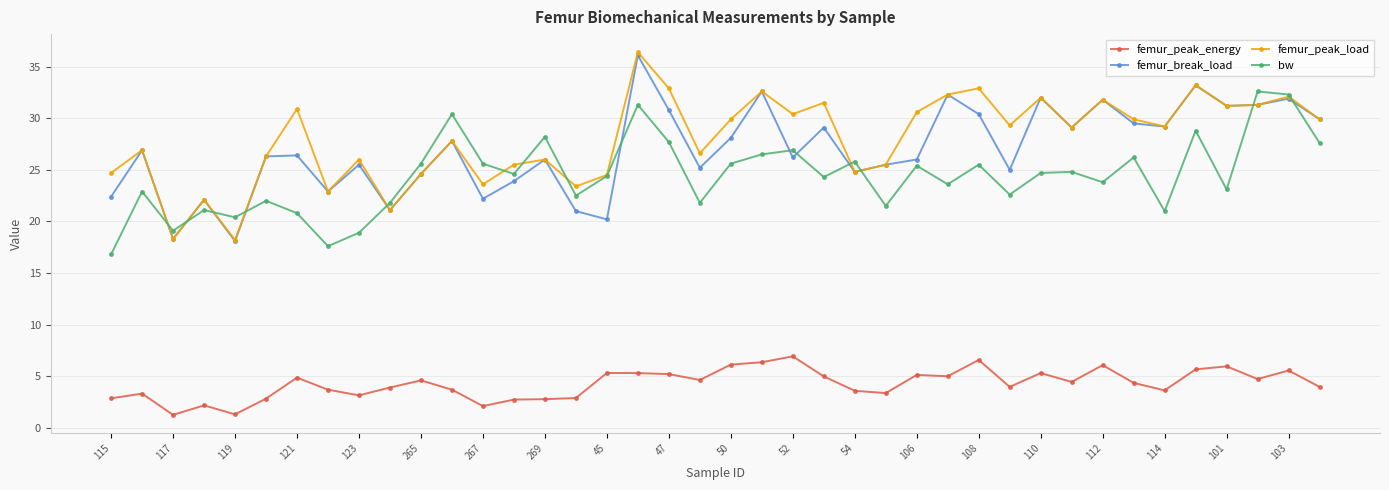

Does the chart display data point markers on the line(s)?

Yes